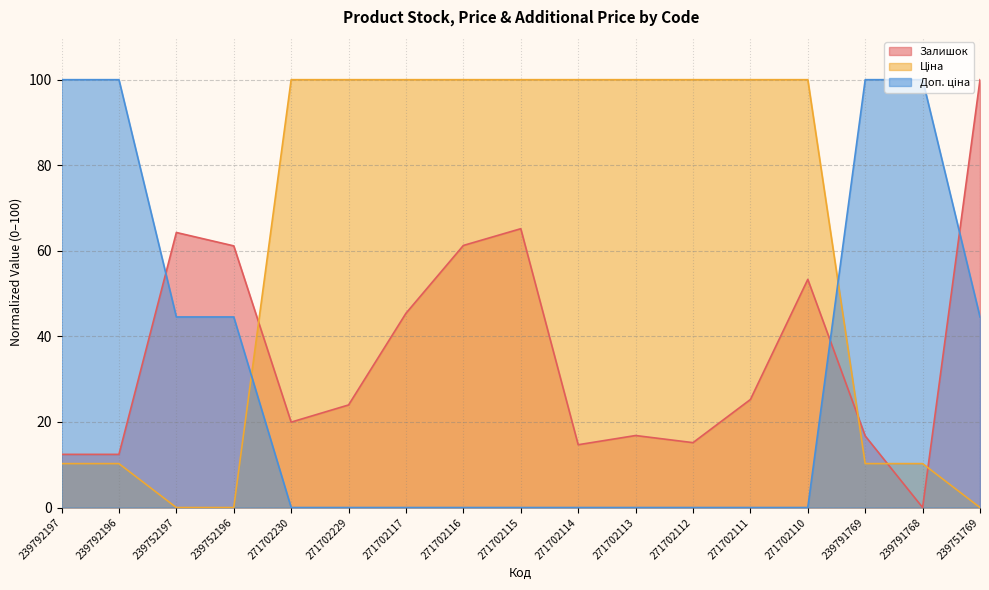

How many data points in Залишок are above 23?

9